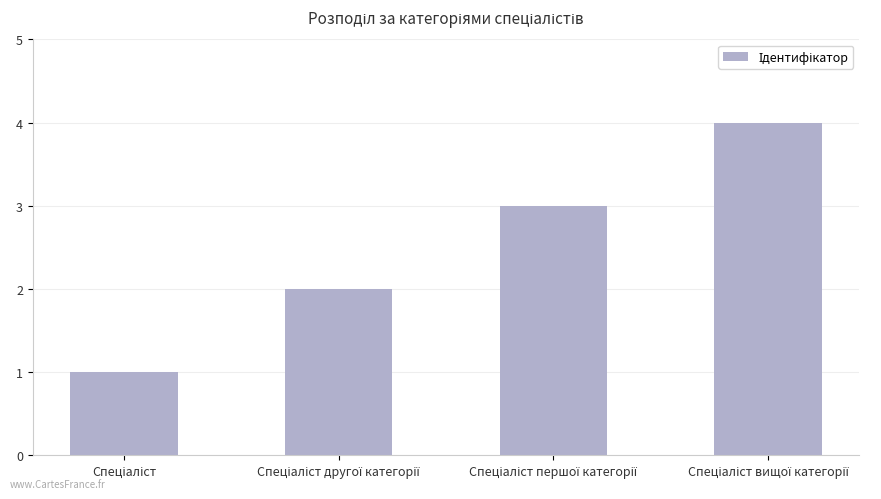

How many values are between 2 and 4?

3